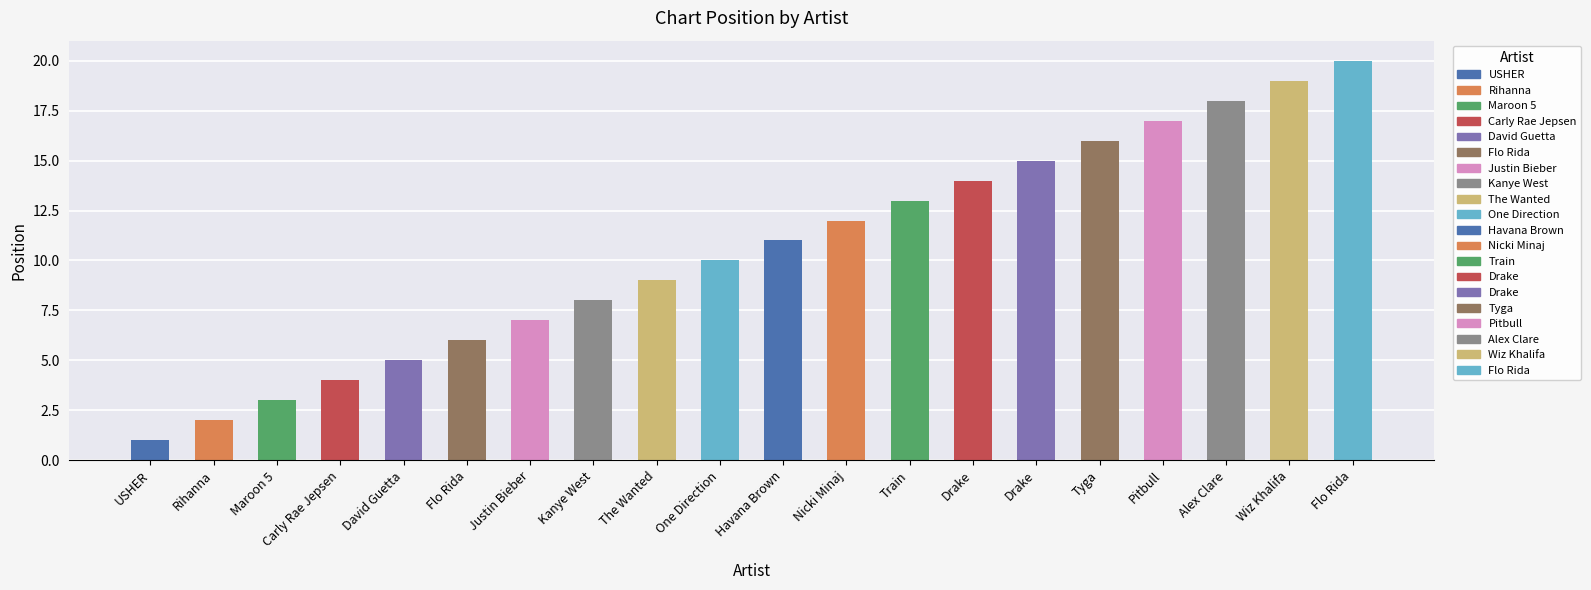

Between Flo Rida and Maroon 5, which is larger?

Flo Rida